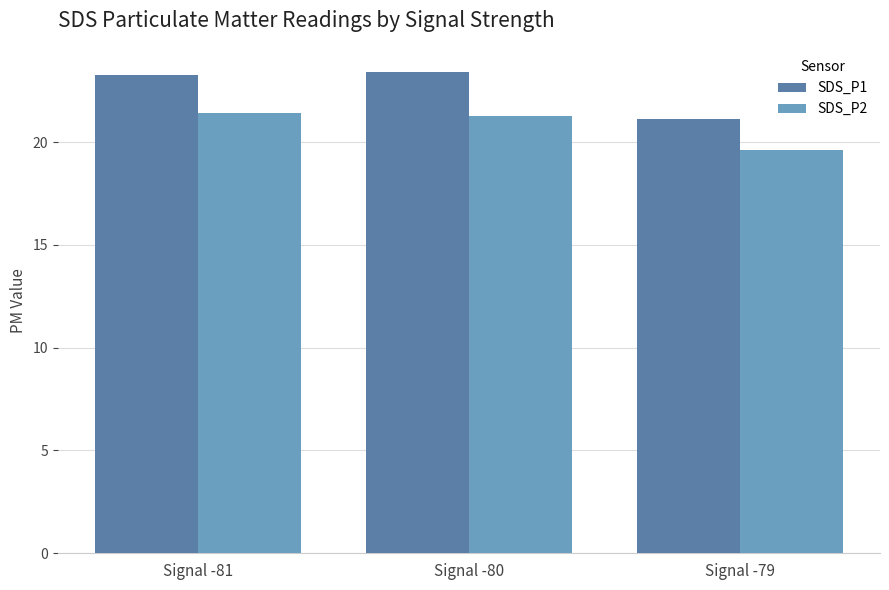

Is the value of SDS_P2 at Signal -80 greater than the value of SDS_P1 at Signal -80?

No